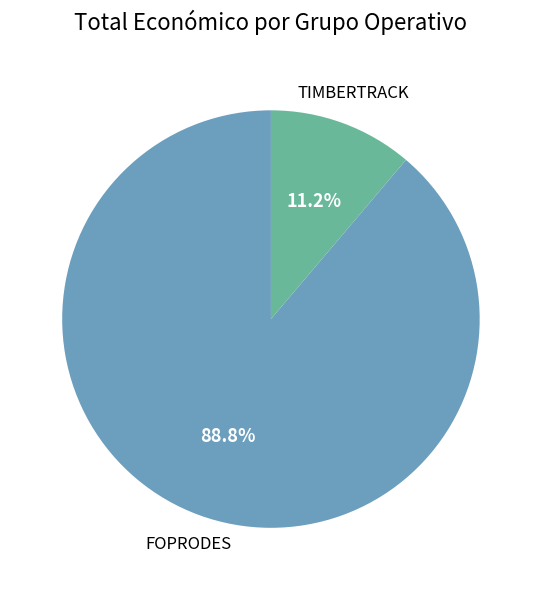

Is there a majority slice in this chart?

Yes